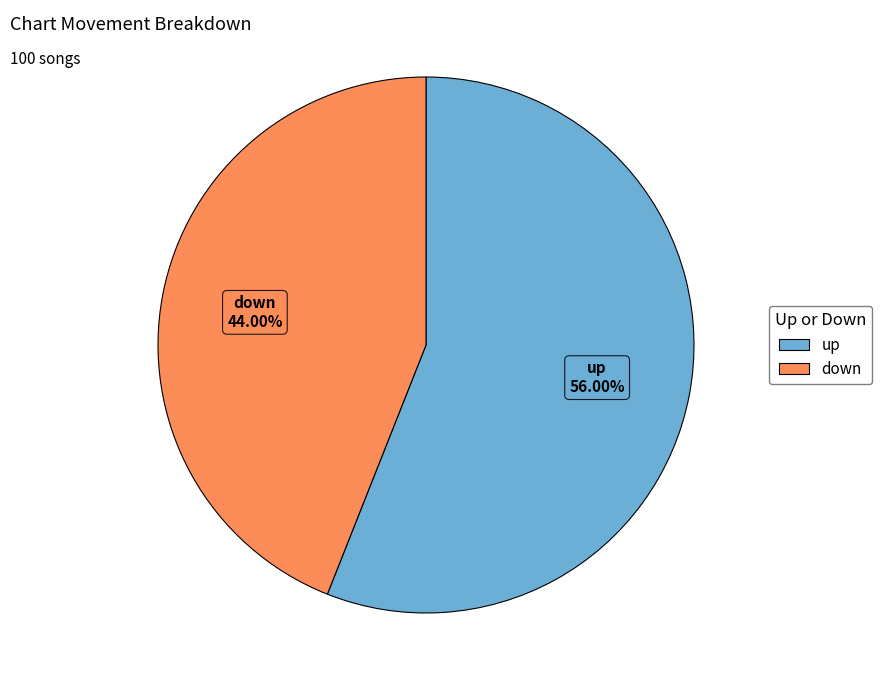

Which category has the biggest portion of the pie?

up